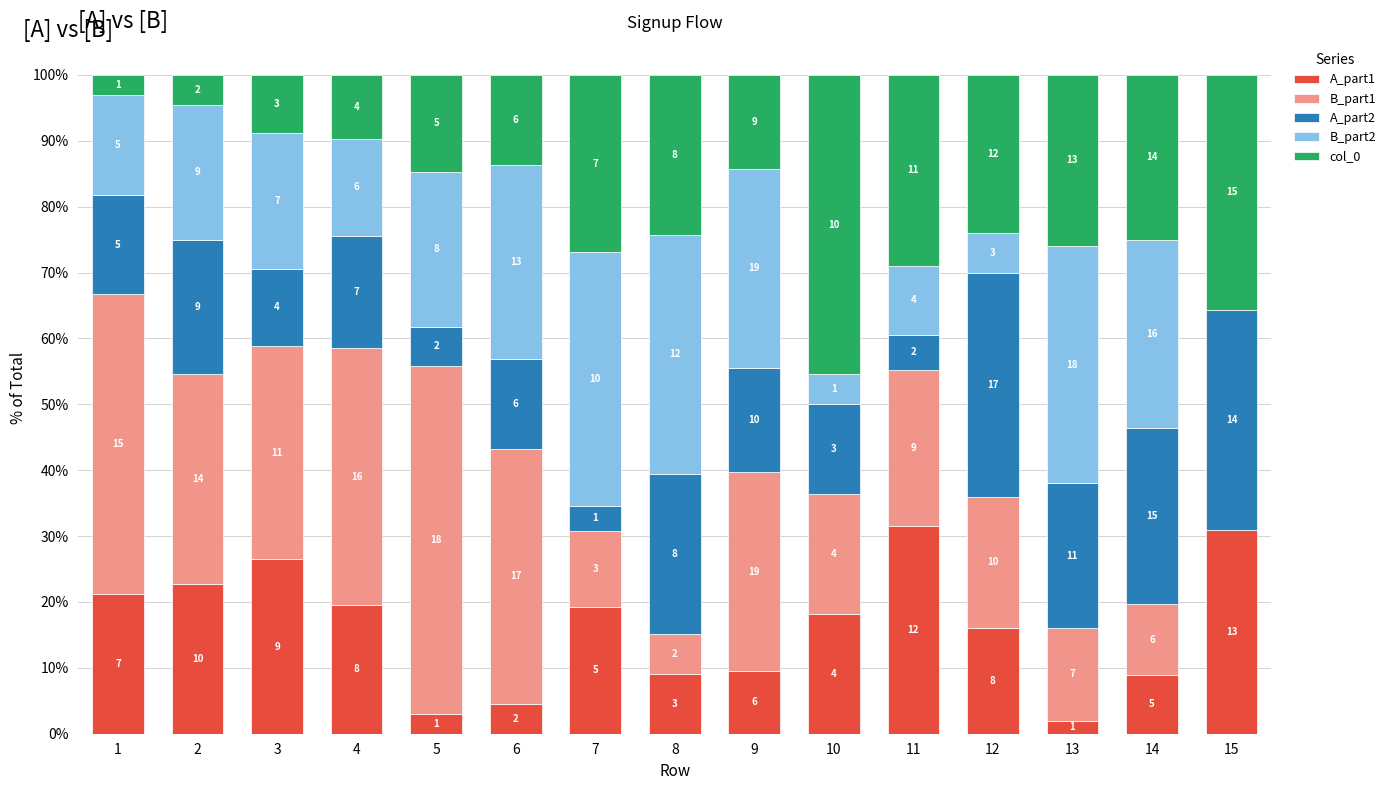

What are all the series names shown in the legend?

A_part1, B_part1, A_part2, B_part2, col_0